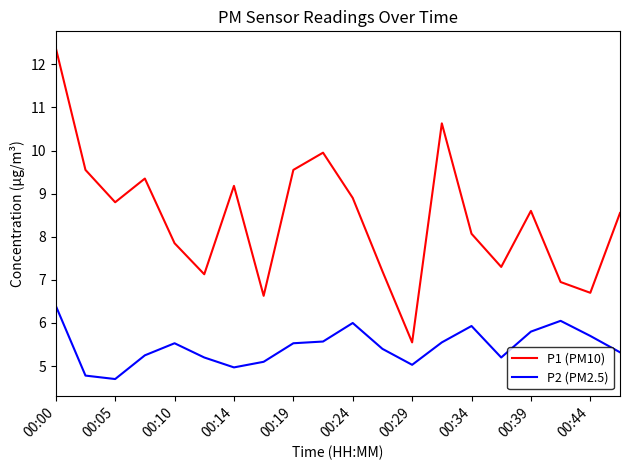

What is the minimum value shown in the chart?

4.7